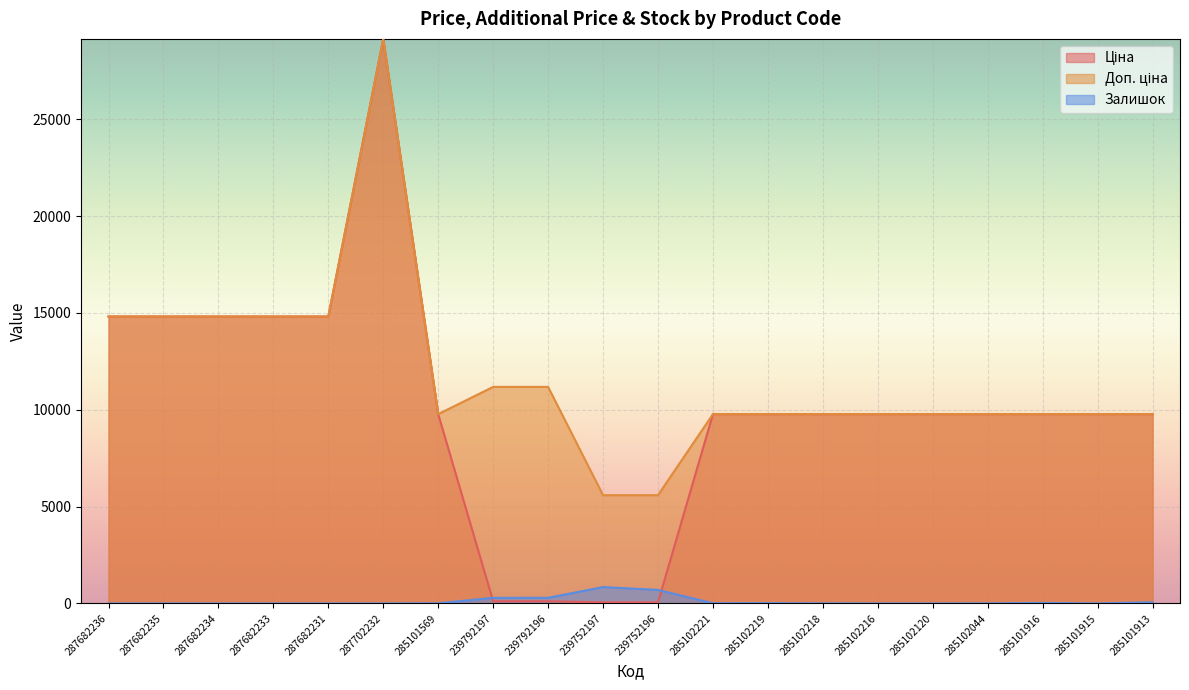

What is the sum of the Доп. ціна values at 285102044 and 285102221?

19551.0